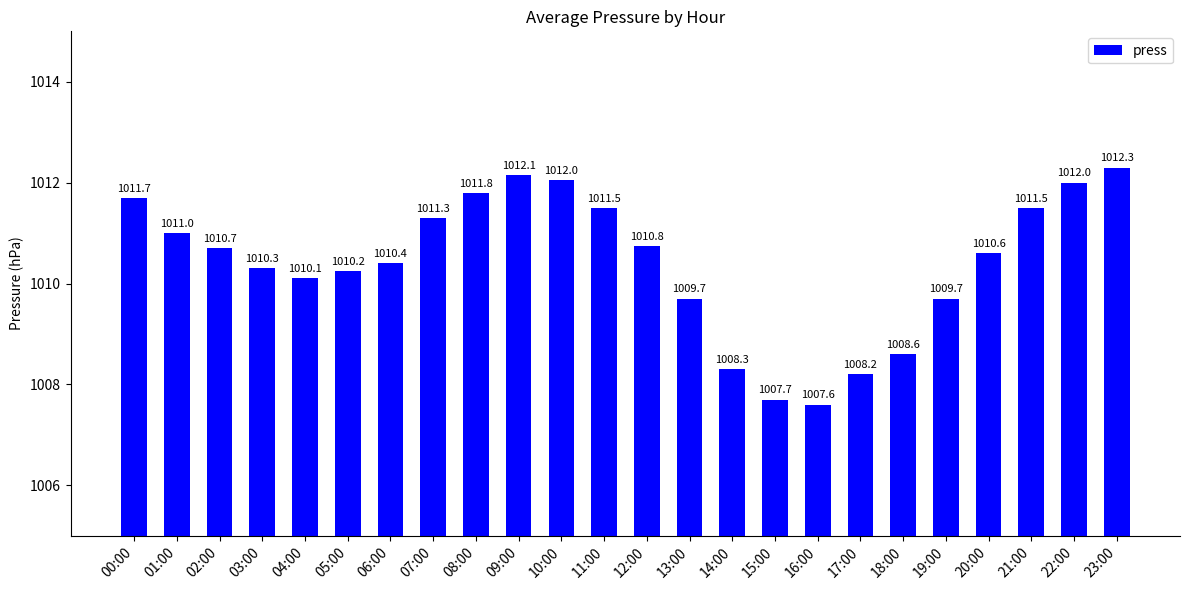

What value does the data have at 15:00?

1007.7